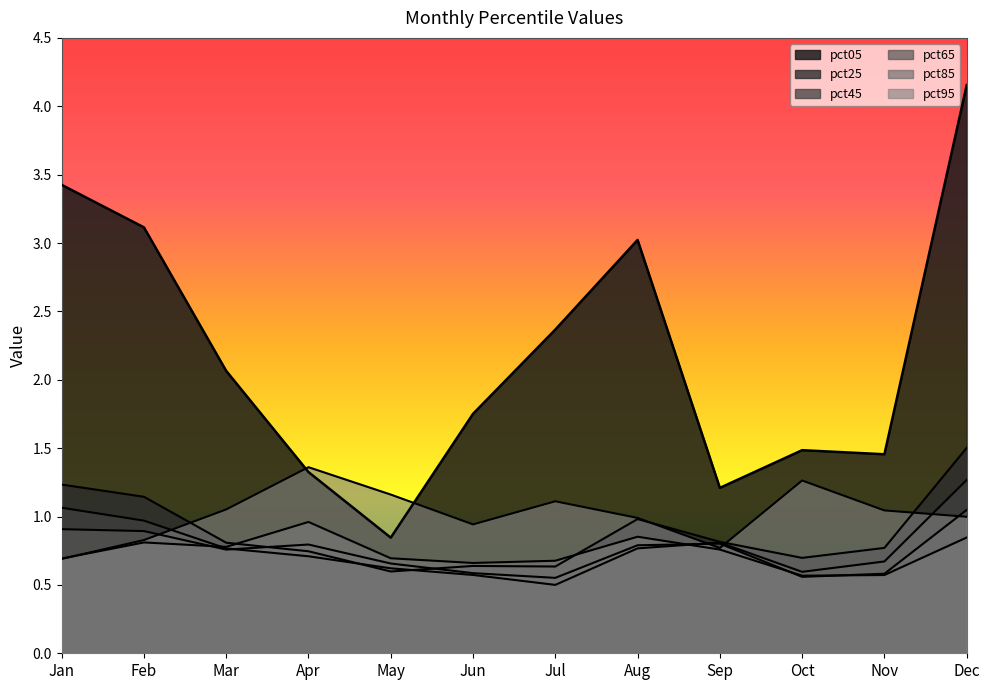

What is the sum of the pct65 values at Jan and Aug?

1.7